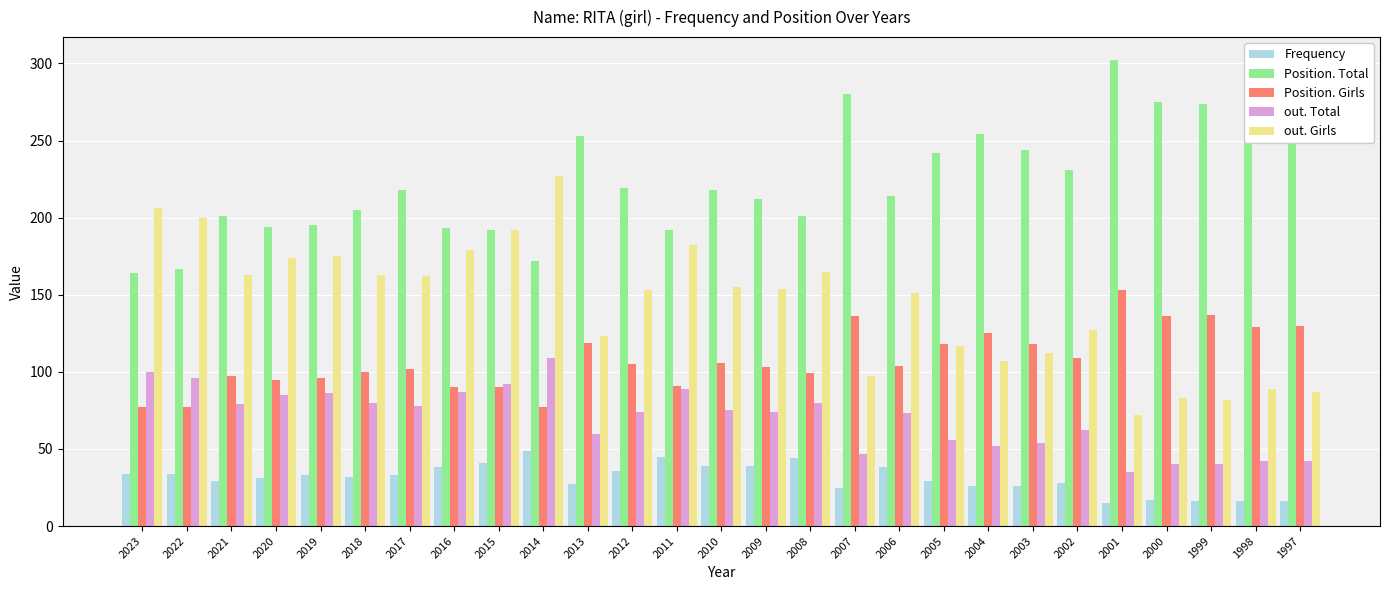

What is the value of the Position. Total bar at the 24th from the left?

275